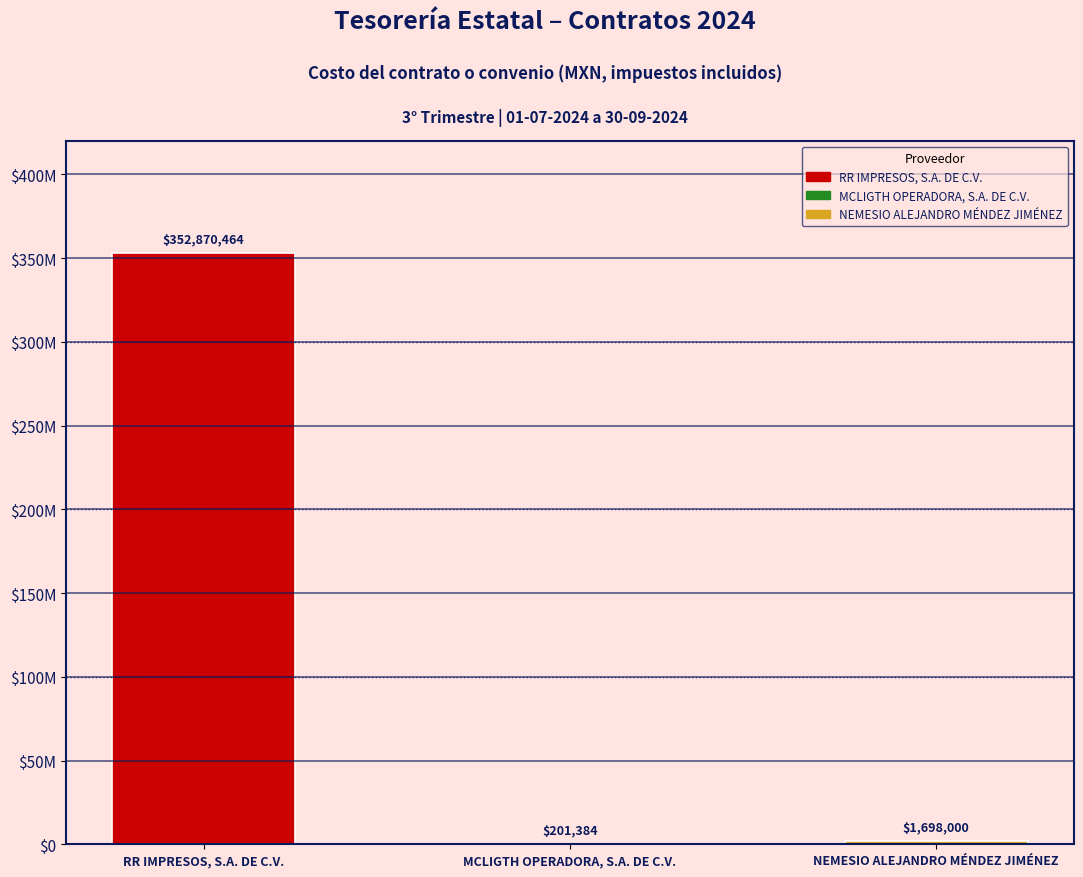

Are the bars horizontal?

No